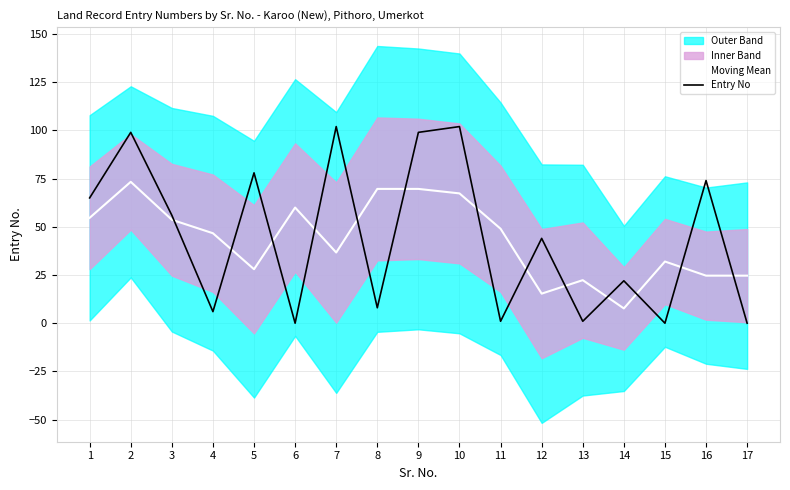

Which has a higher value, 7 or 8?

8